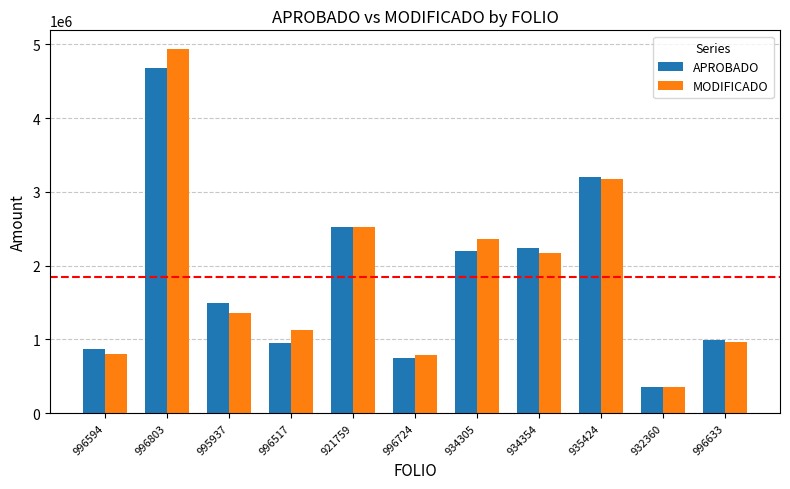

Where does the APROBADO series first go above 1495085?

996803